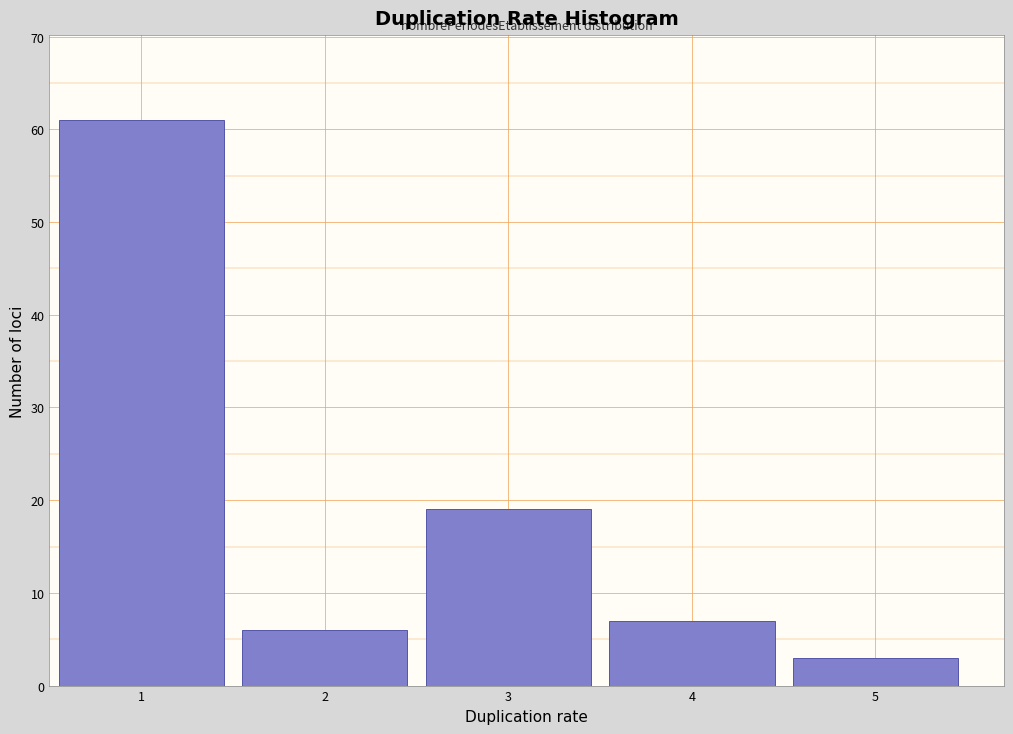

Over which range of the x-axis is the bar tallest?

0.5 to 1.5